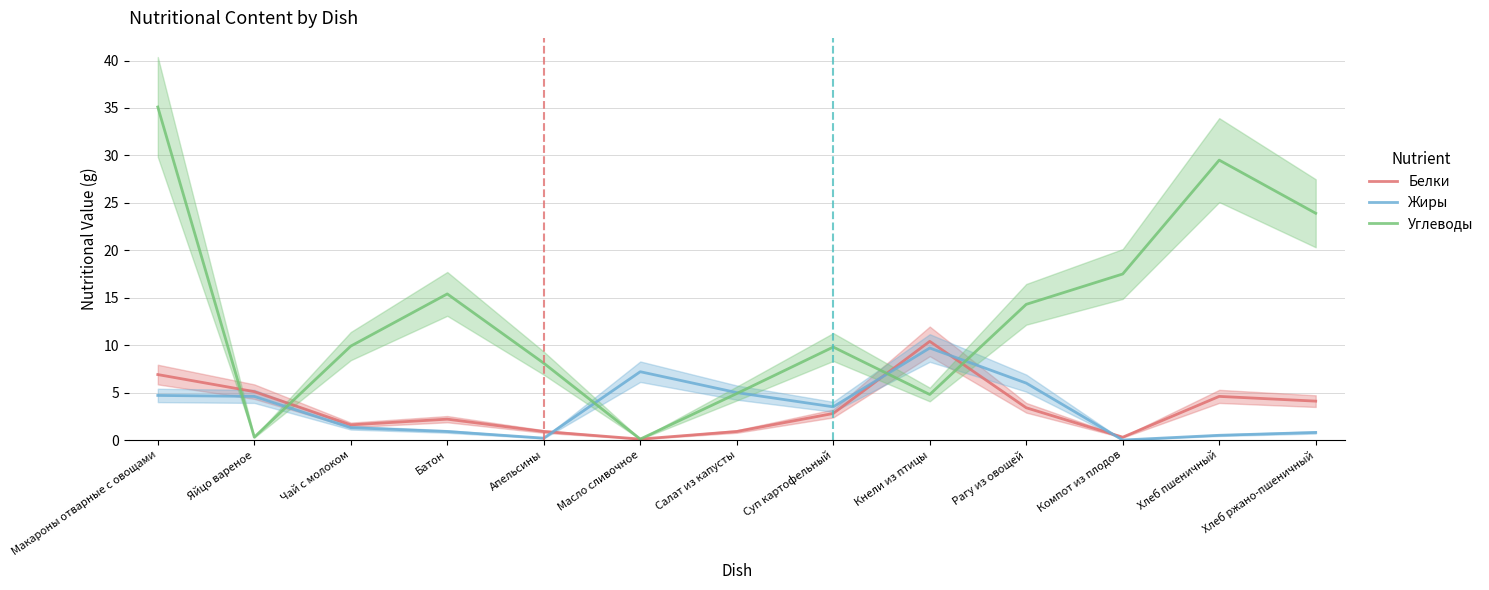

What is the maximum value for Белки?

10.4